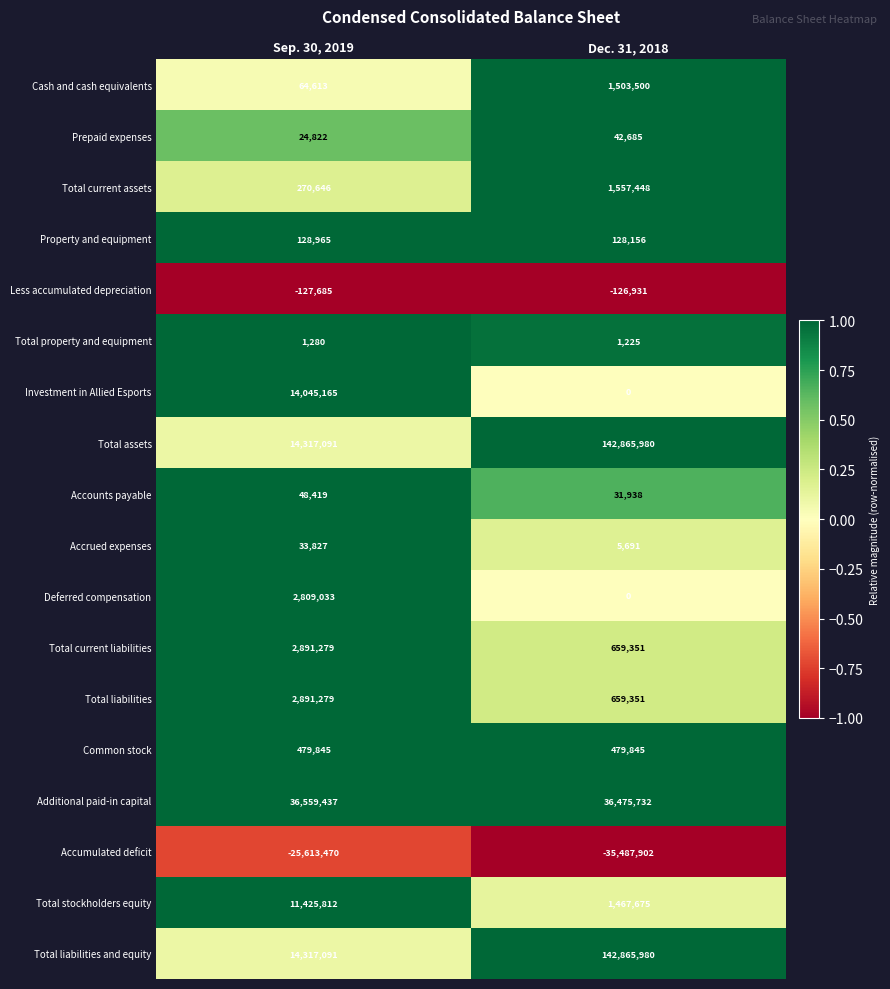

List the labels in order of Accounts payable value, largest first.

Sep. 30, 2019, Dec. 31, 2018